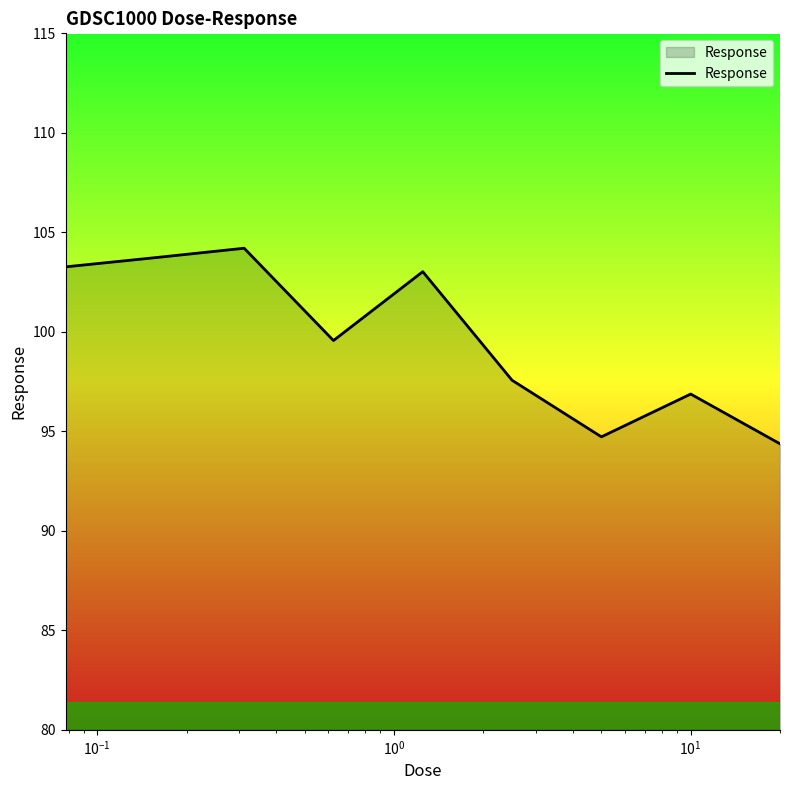

What is the minimum value shown in the chart?

94.4